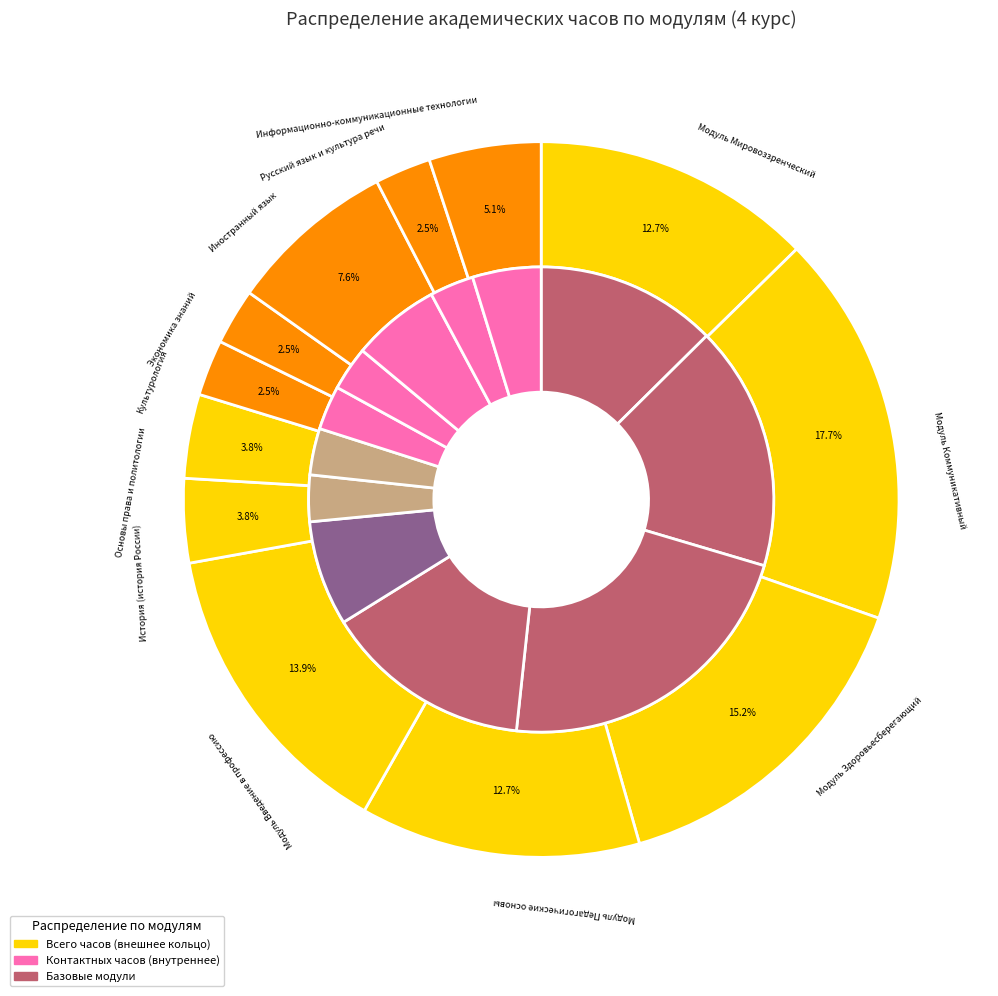

Is there a majority slice in this chart?

No